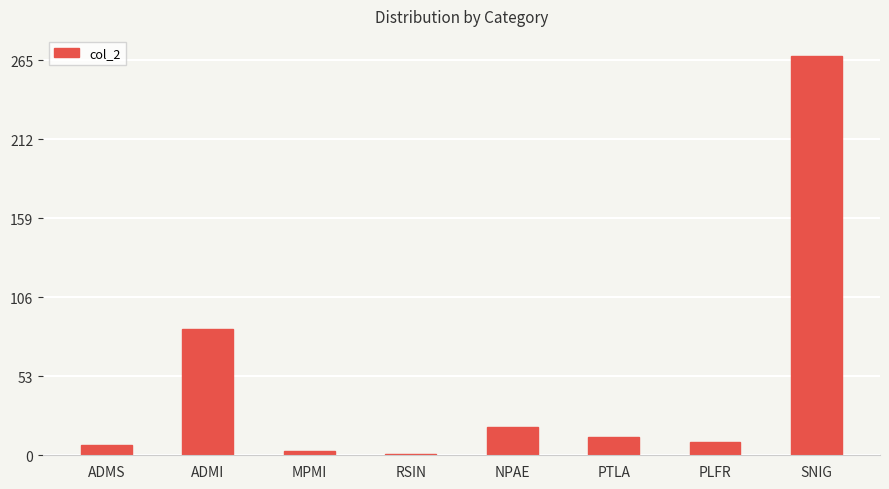

The value at NPAE is 28. True or false?

False